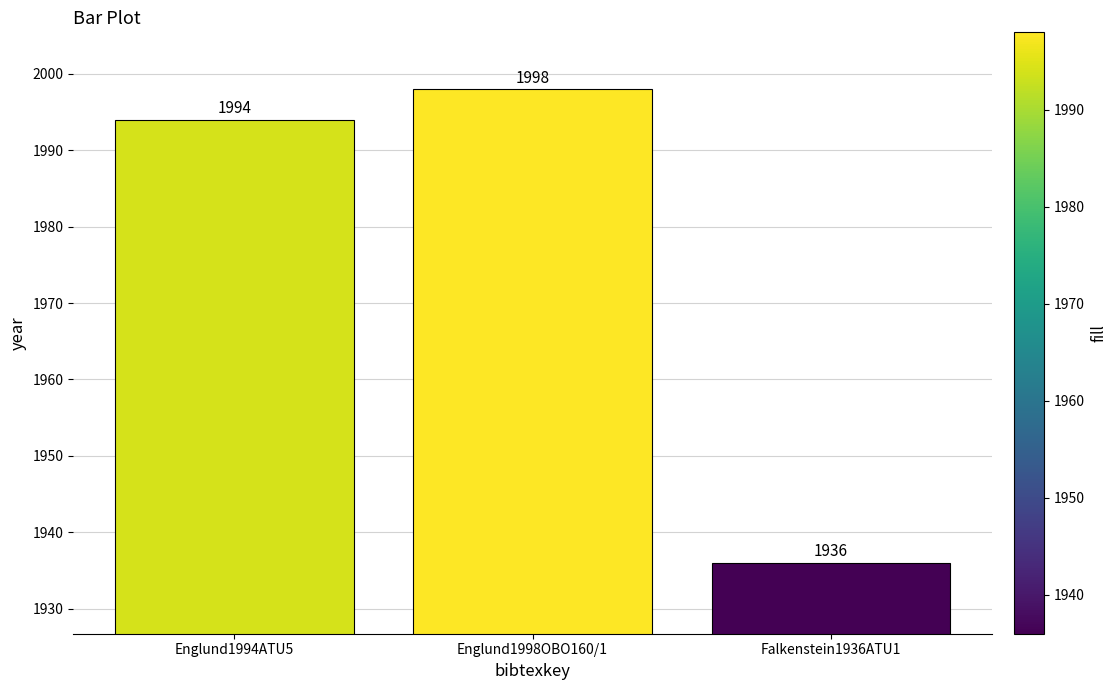

What is the greatest value displayed?

1998